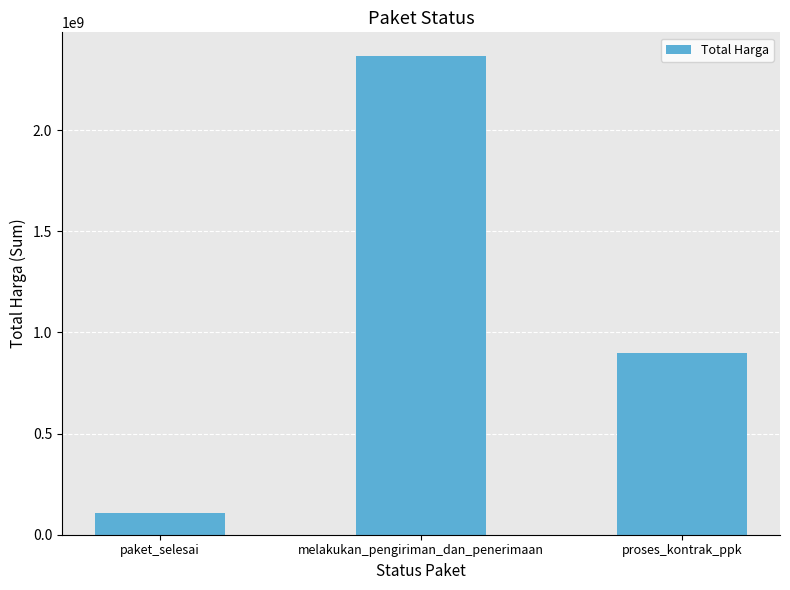

True or false: the data shows 592860895 at proses_kontrak_ppk.

False